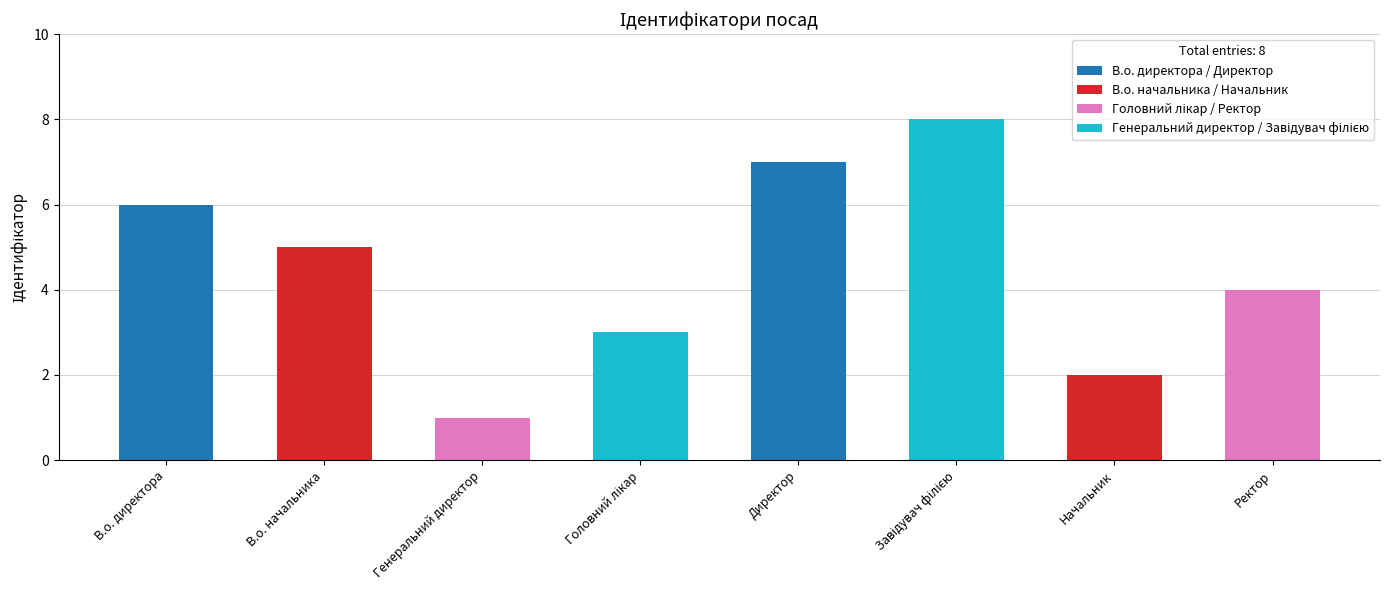

What is the label of the 1st bar from the right?

Ректор